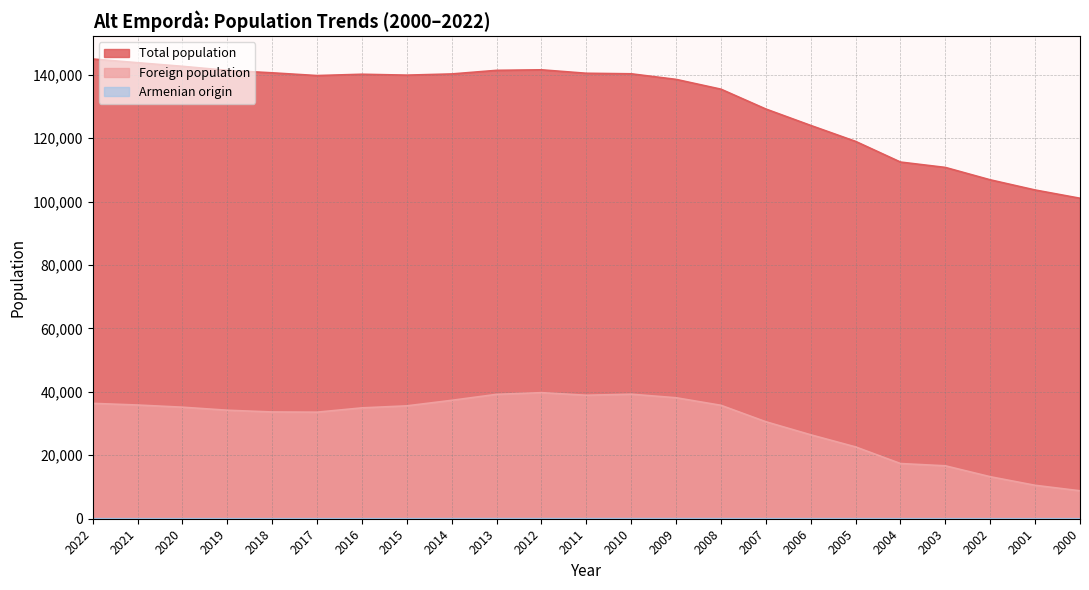

At how many categories does at least one series exceed 87768?

23